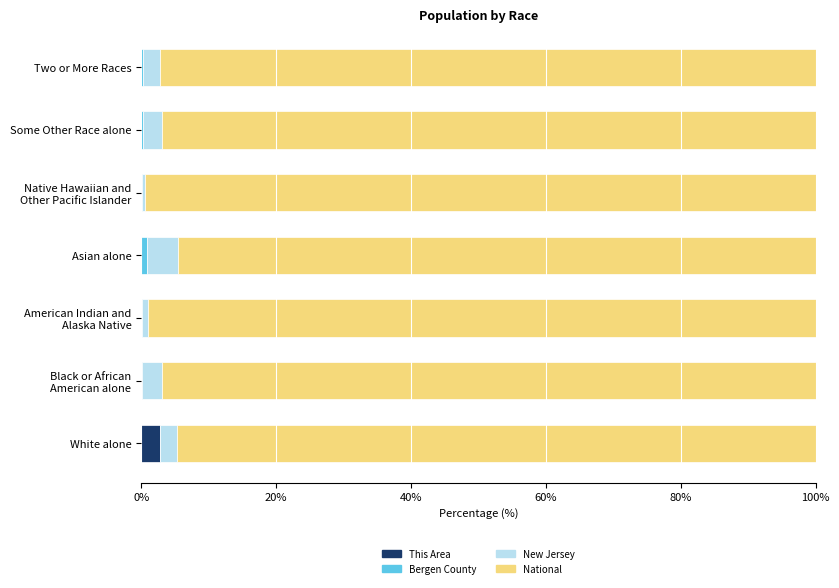

What is the maximum value for This Area?

2.8